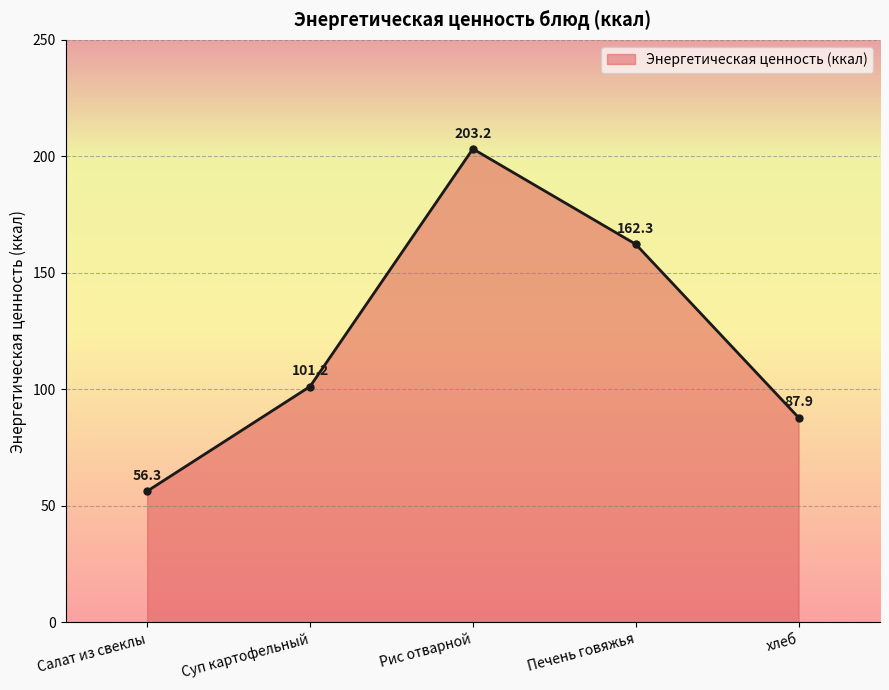

True or false: the data shows 28.8 at хлеб.

False